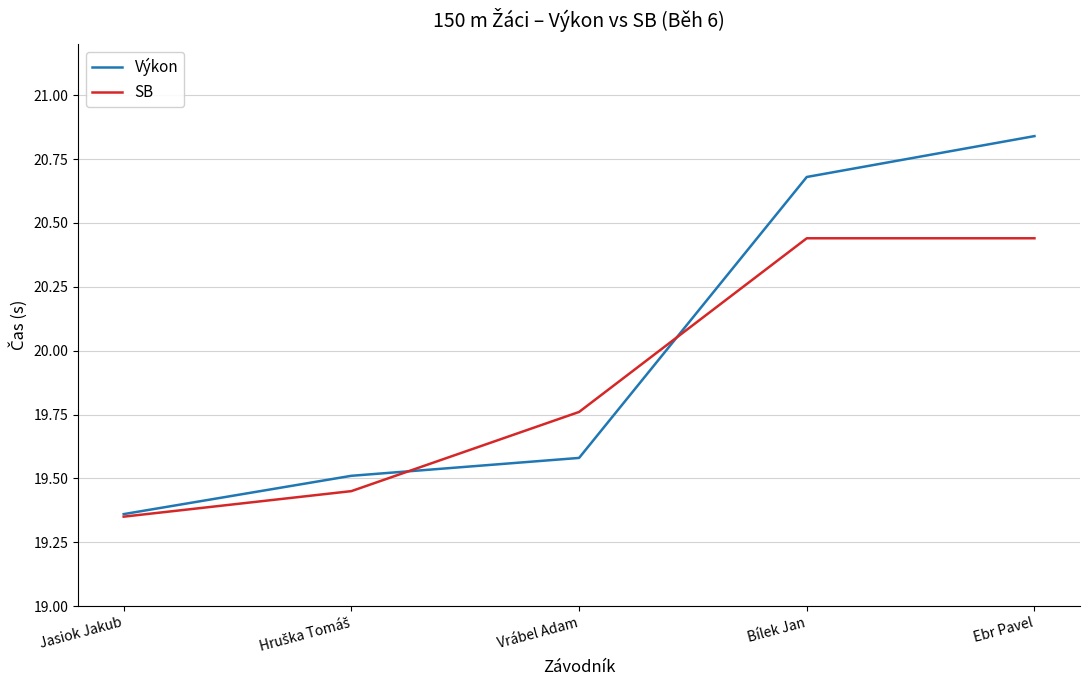

The value of SB at Bílek Jan is 6.5. True or false?

False